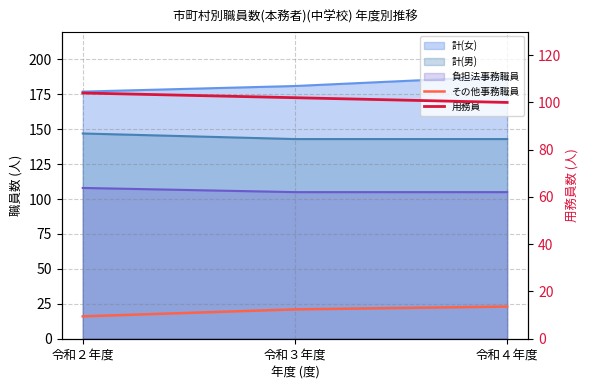

What is the sum of all 用務員 values?

306